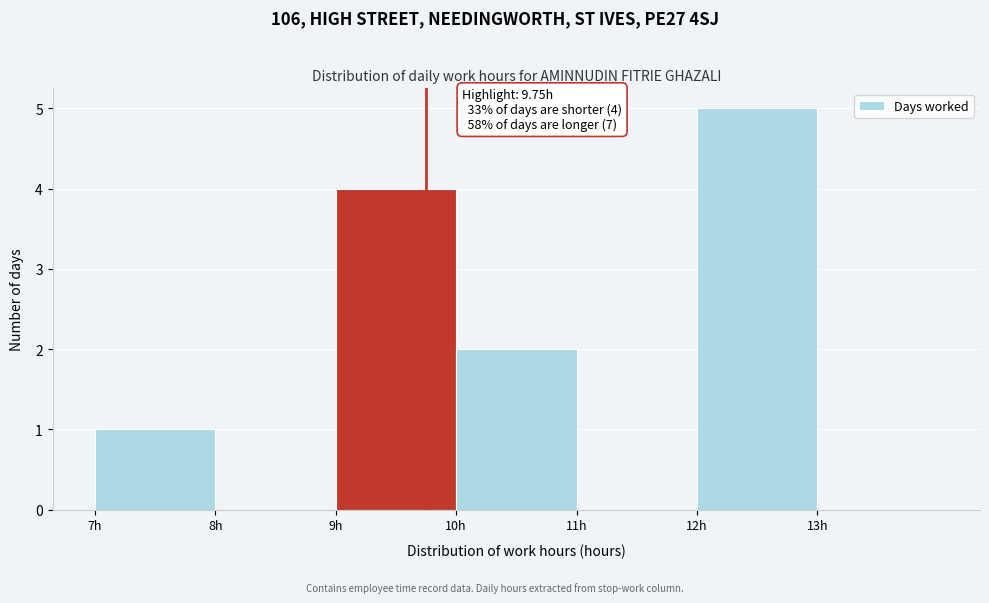

Over which range of the x-axis is the bar tallest?

12 to 13